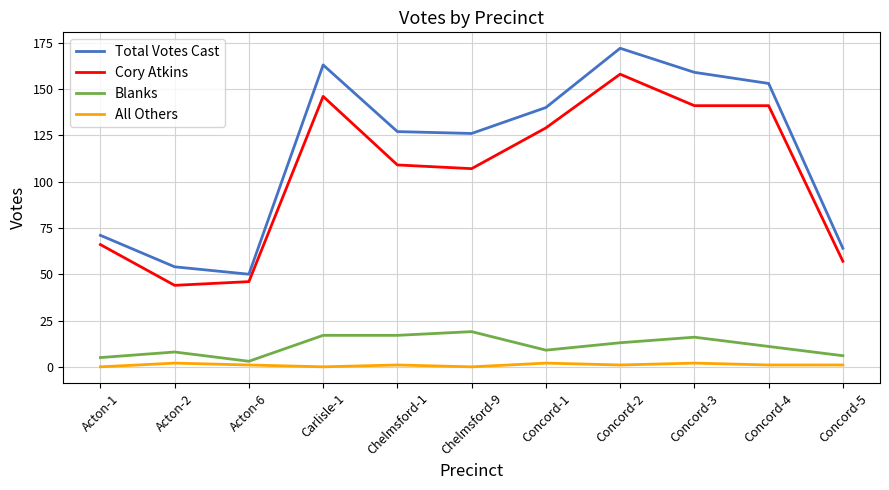

Is it true that Cory Atkins equals 141 at Concord-4?

True